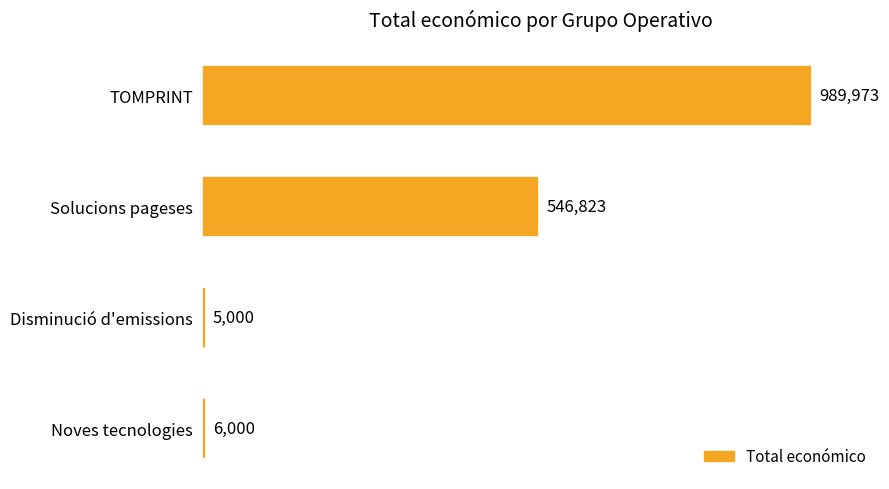

Are the bars horizontal?

Yes